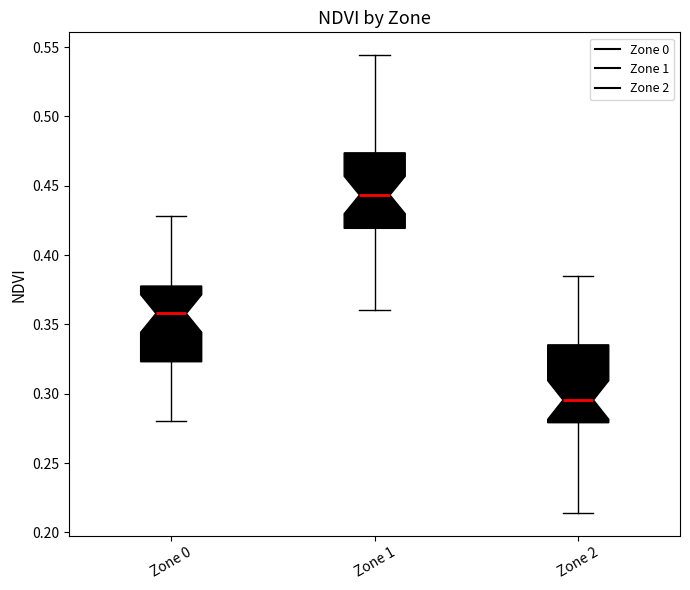

Where does the median line of the box for Zone 1 sit on the y-axis? The values are not printed on the chart, so give them approximately, as read against the axis.

0.445